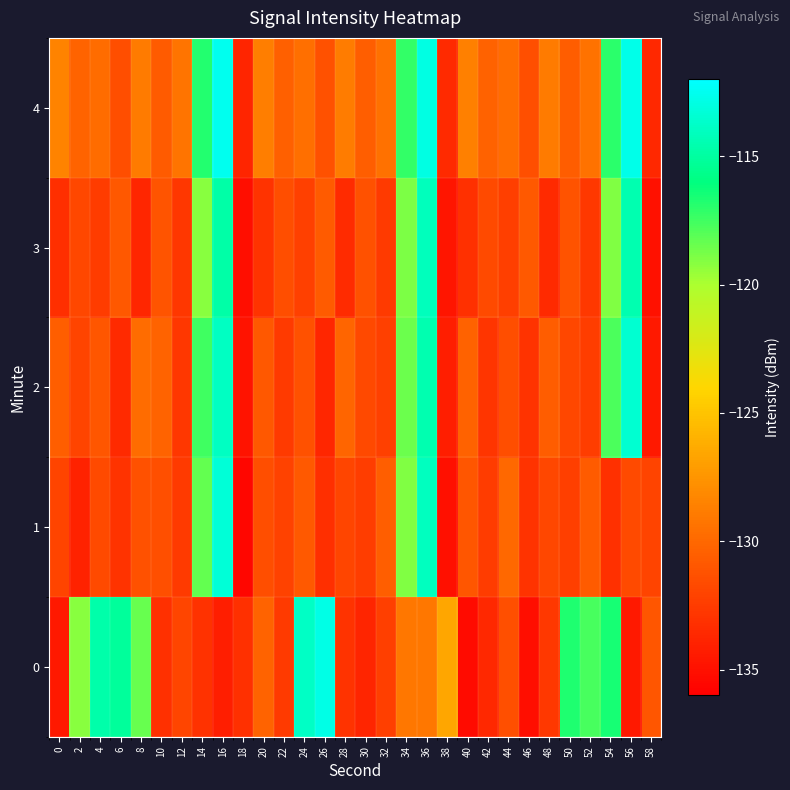

Reading left to right, transcribe all the data shown in this chart.

0: 0=-134.5	2=-119.1	4=-114.6	6=-115.2	8=-118.5	10=-133.1	12=-131.9	14=-133.1	16=-134.1	18=-133.2	20=-130.2	22=-132.5	24=-113.8	26=-112.8	28=-132.9	30=-133.8	32=-132.3	34=-129.1	36=-129.1	38=-126.5	40=-135.3	42=-133.6	44=-131.4	46=-135.1	48=-132.7	50=-116.7	52=-117.6	54=-116.6	56=-134.5	58=-131.0
1: 0=-132.0	2=-134.0	4=-131.7	6=-133.0	8=-131.3	10=-131.4	12=-132.6	14=-118.3	16=-113.3	18=-135.6	20=-131.5	22=-132.1	24=-130.8	26=-133.2	28=-131.9	30=-132.4	32=-130.5	34=-119.0	36=-114.0	38=-135.0	40=-131.0	42=-132.5	44=-130.0	46=-133.0	48=-131.8	50=-132.3	52=-130.7	54=-133.1	56=-131.6	58=-132.0
2: 0=-130.5	2=-132.0	4=-131.0	6=-133.5	8=-129.8	10=-130.2	12=-132.8	14=-117.5	16=-113.9	18=-134.8	20=-130.9	22=-132.6	24=-131.3	26=-133.7	28=-130.1	30=-131.7	32=-132.2	34=-118.5	36=-114.5	38=-134.2	40=-130.3	42=-132.9	44=-131.5	46=-133.0	48=-130.6	50=-131.8	52=-132.4	54=-117.8	56=-113.5	58=-134.5
3: 0=-133.2	2=-131.8	4=-132.5	6=-130.9	8=-133.7	10=-131.1	12=-132.8	14=-119.2	16=-114.8	18=-135.1	20=-133.0	22=-131.5	24=-132.2	26=-130.7	28=-133.4	30=-131.3	32=-132.6	34=-118.9	36=-114.1	38=-134.7	40=-133.1	42=-131.6	44=-132.3	46=-130.8	48=-133.5	50=-131.2	52=-132.7	54=-119.0	56=-114.5	58=-134.9
4: 0=-128.5	2=-130.2	4=-129.8	6=-131.5	8=-128.9	10=-130.7	12=-129.3	14=-116.8	16=-112.5	18=-133.8	20=-128.7	22=-130.4	24=-129.6	26=-131.3	28=-128.8	30=-130.5	32=-129.5	34=-117.2	36=-112.9	38=-133.5	40=-128.6	42=-130.3	44=-129.7	46=-131.4	48=-128.9	50=-130.6	52=-129.4	54=-117.0	56=-112.7	58=-133.6